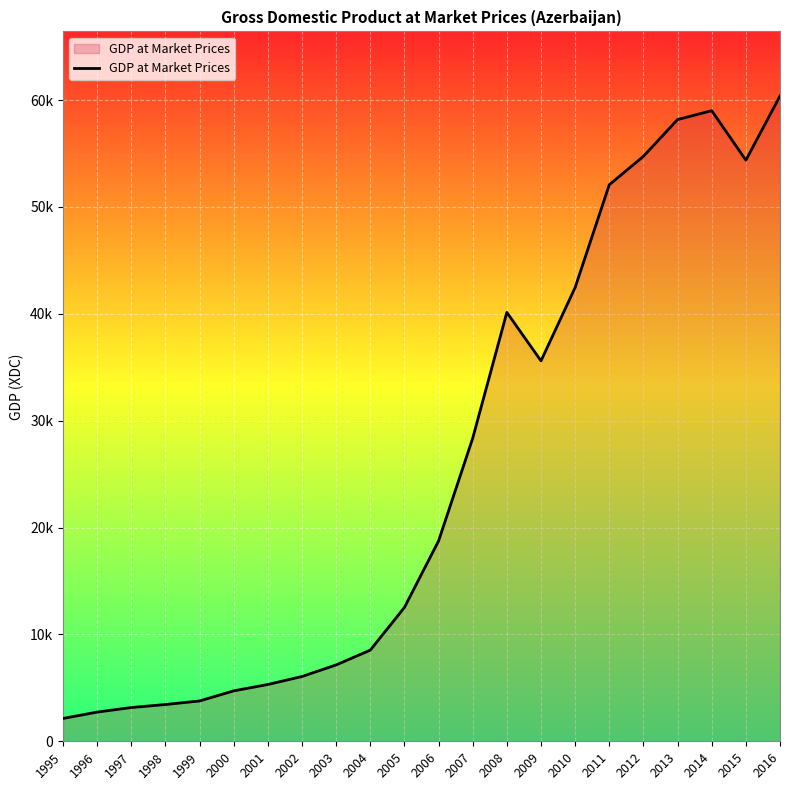

Reading right to left, list all the values displayed in this chart.

60393.6	54380.0	59014.1	58182.0	54743.7	52082.0	42465.0	35601.5	40137.2	28360.5	18746.2	12522.5	8530.2	7146.5	6062.5	5315.6	4718.1	3775.1	3440.6	3158.3	2732.6	2133.8